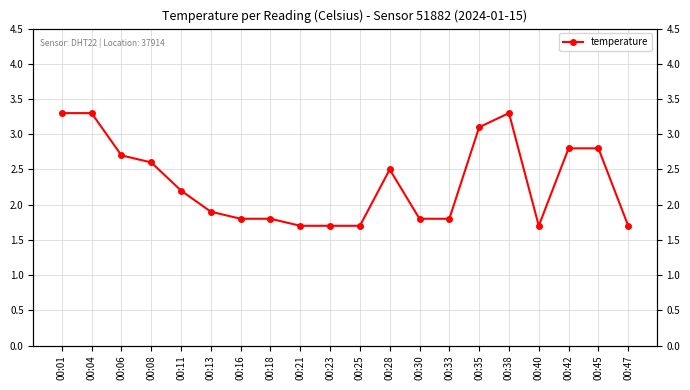

Does the chart display data point markers on the line(s)?

Yes